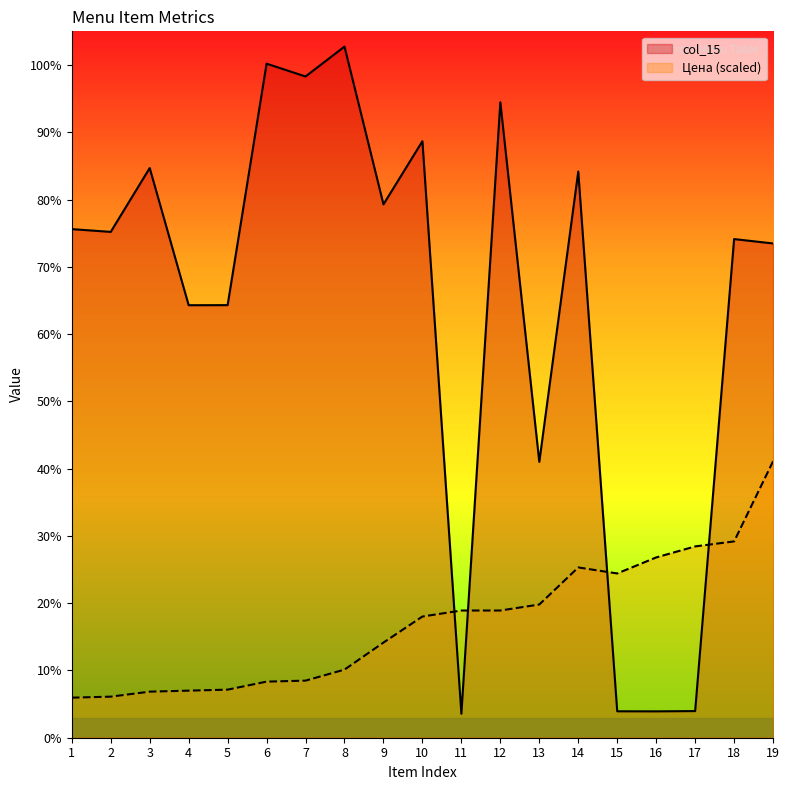

True or false: col_15 has a value of 3029.1 at 14.

False